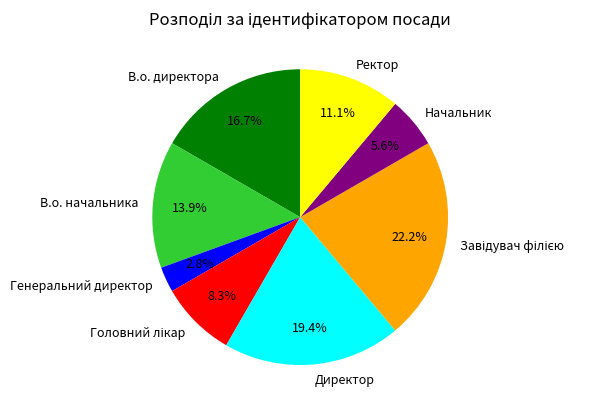

What percentage is the Директор slice, to the nearest percent?

19%